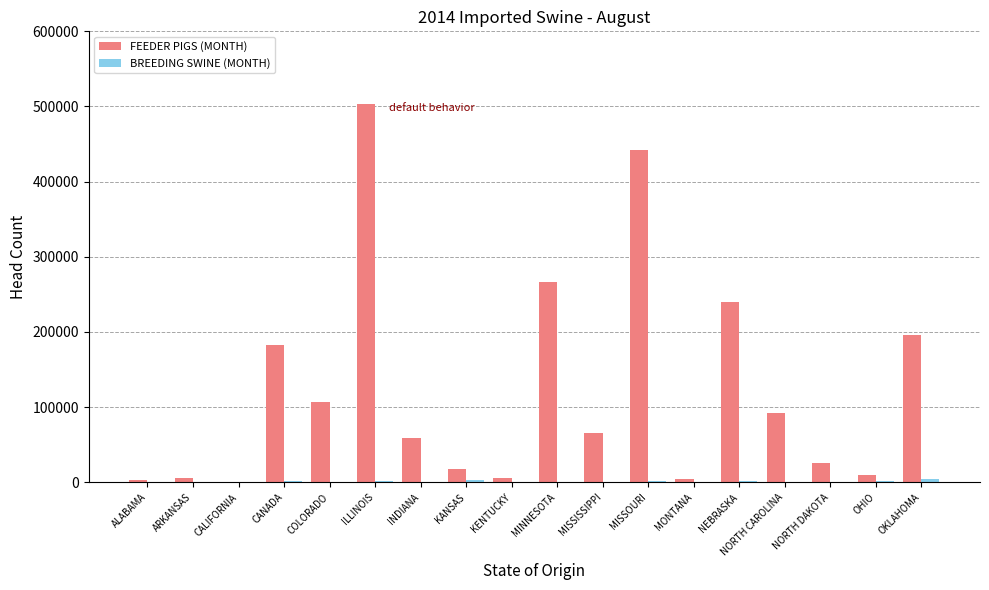

How many categories are shown in the chart?

18